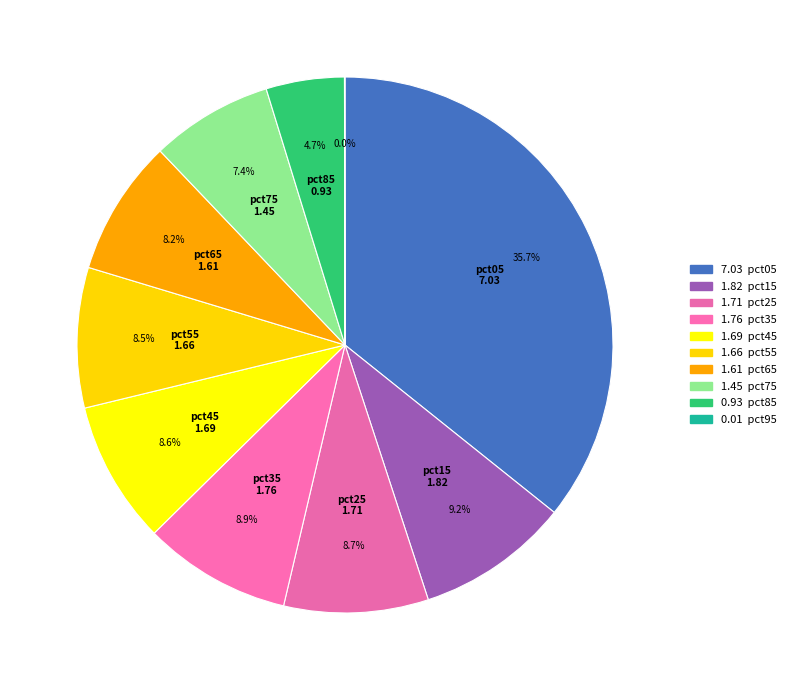

Rank the categories by value from highest to lowest.

pct05, pct15, pct35, pct25, pct45, pct55, pct65, pct75, pct85, pct95